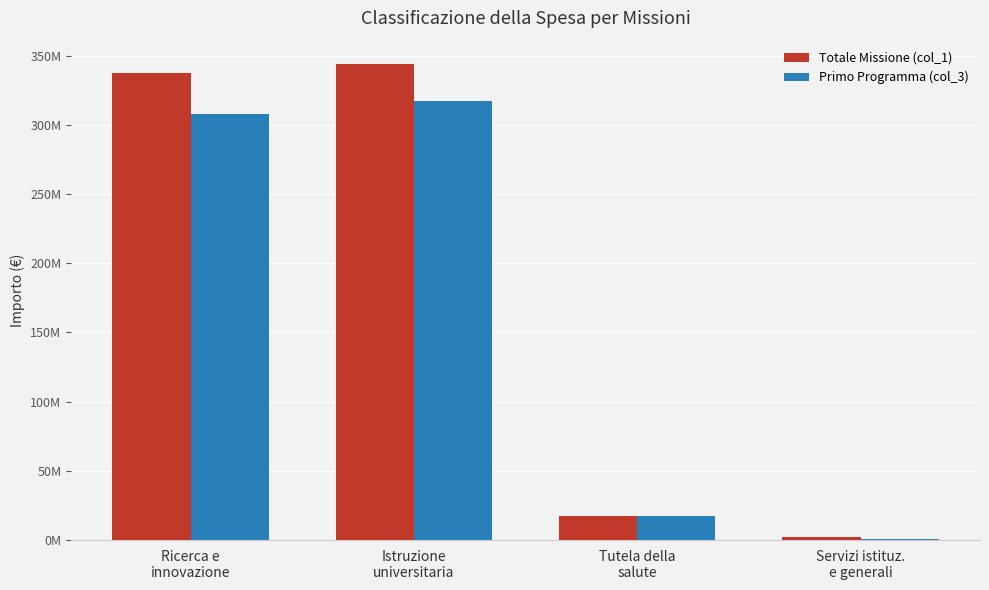

Are the bars grouped side by side (vs. stacked)?

Yes